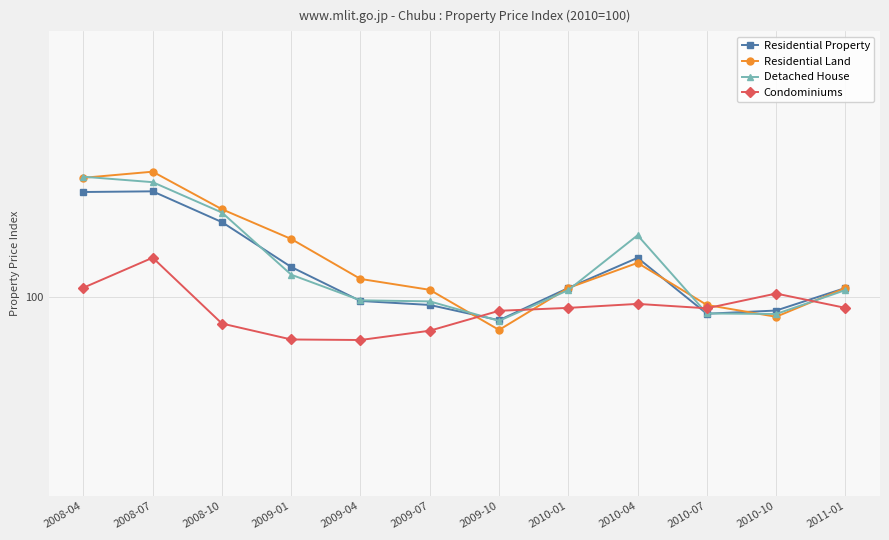

How many intersections are there between Condominiums and Residential Land?

4